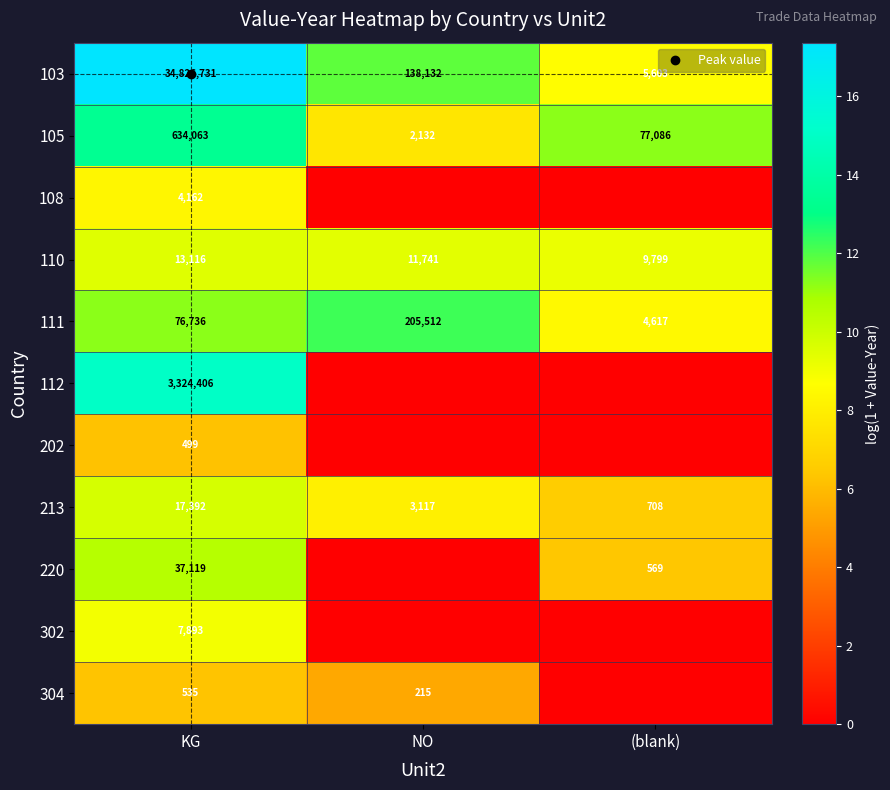

How many data points in 103 are less than 11?

1